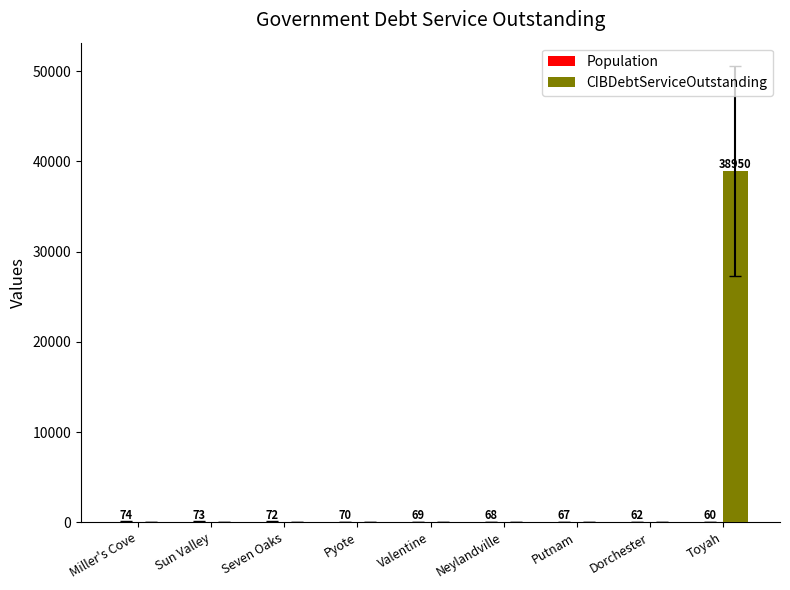

What is the greatest value displayed?

38950